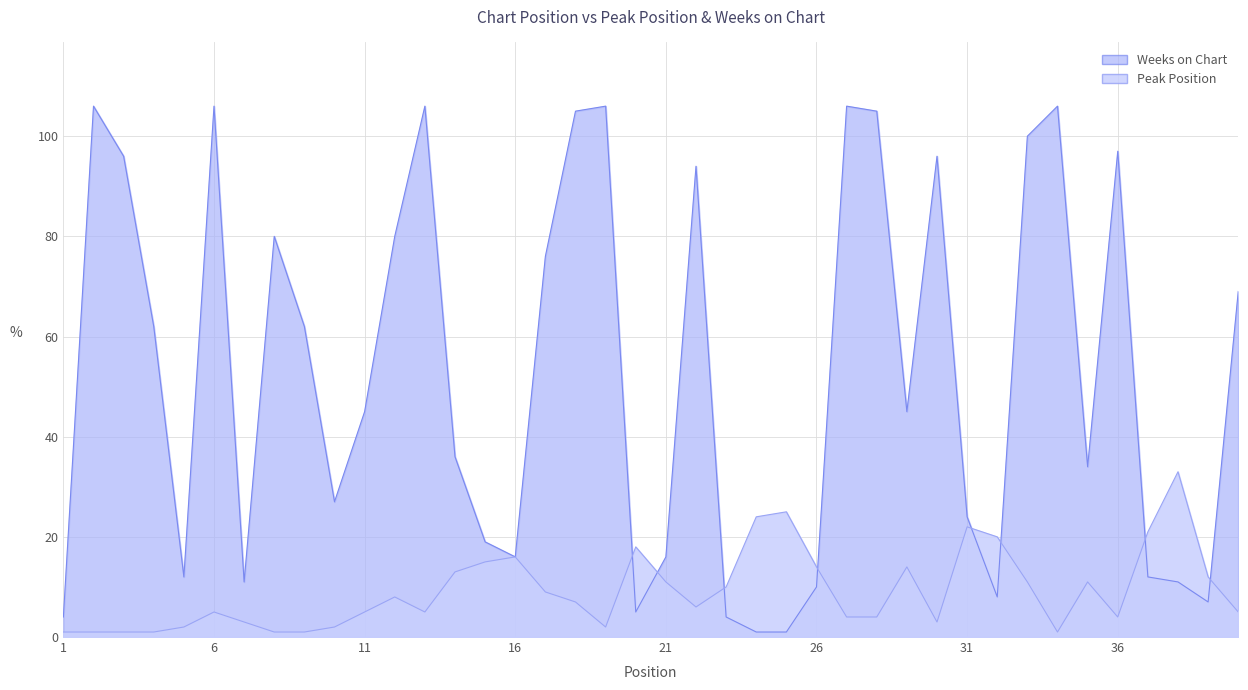

Which series has the widest spread of values?

Weeks on Chart